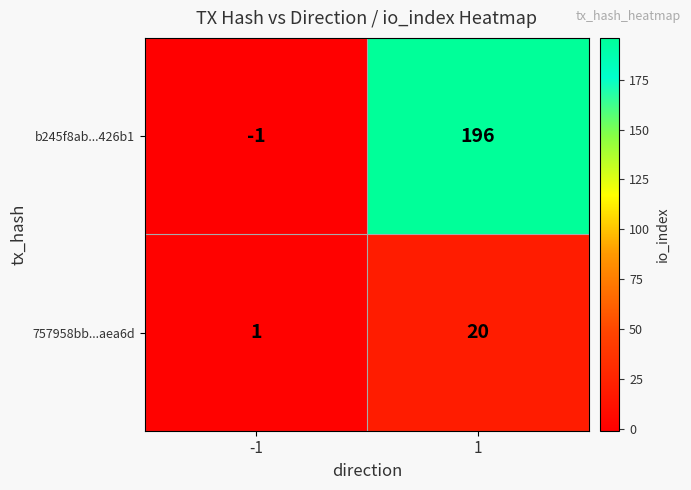

Which series has the largest range (max minus min)?

b245f8ab...426b1